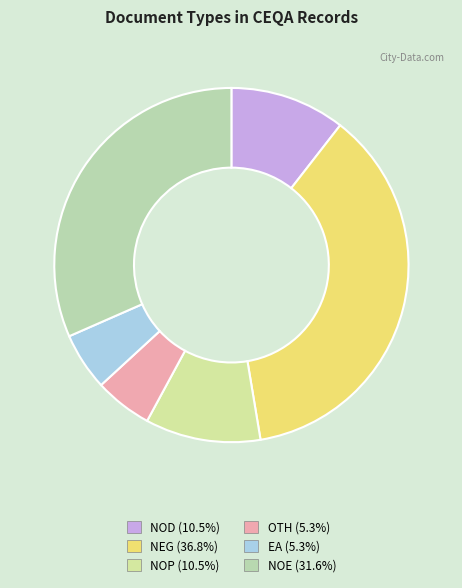

To the nearest percent, what percentage of the pie is NOP?

11%